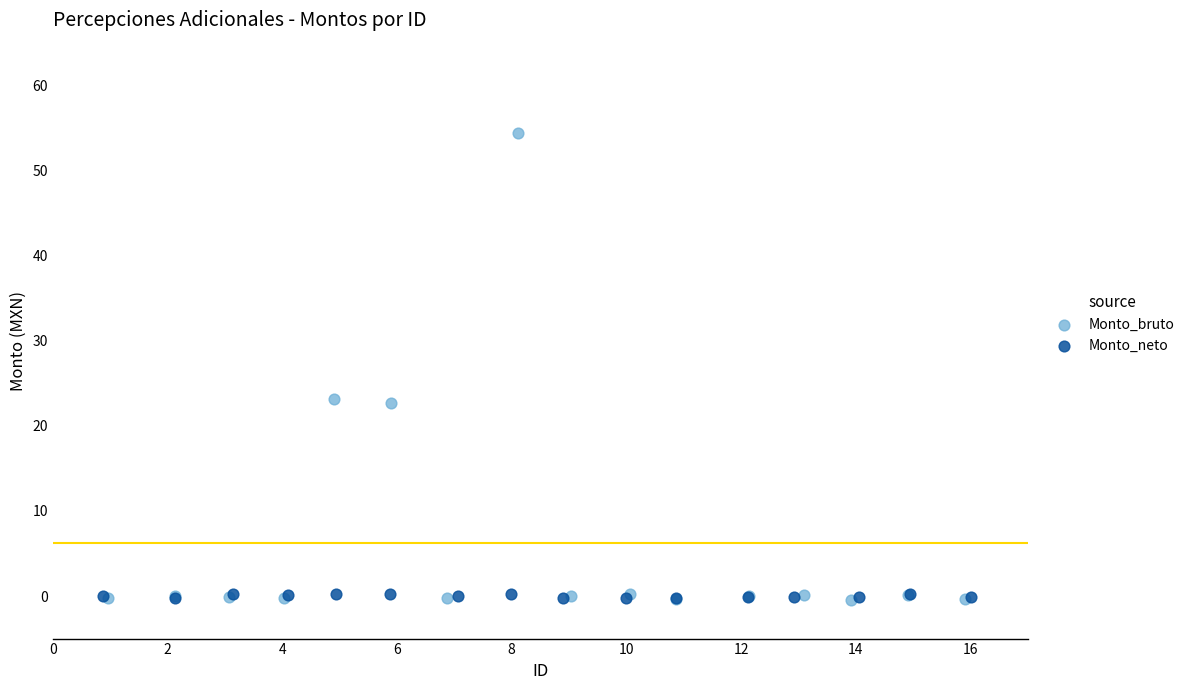

What are all the series names shown in the legend?

Monto_bruto, Monto_neto